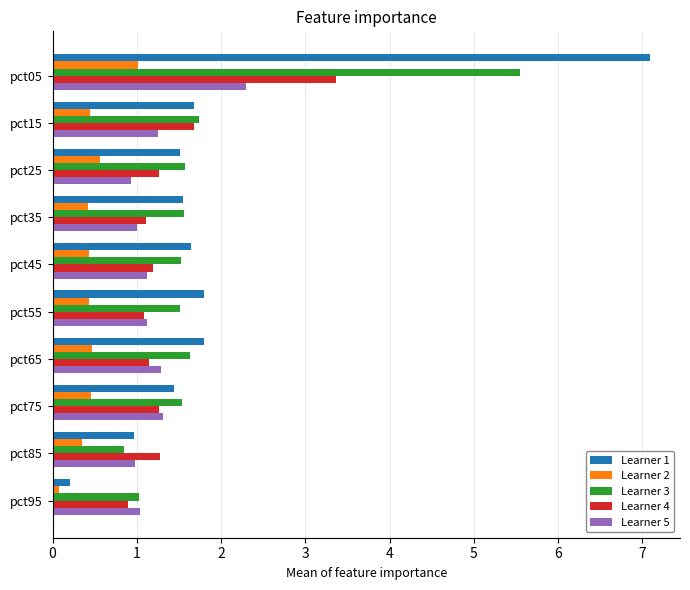

What is the maximum value shown in the chart?

7.1